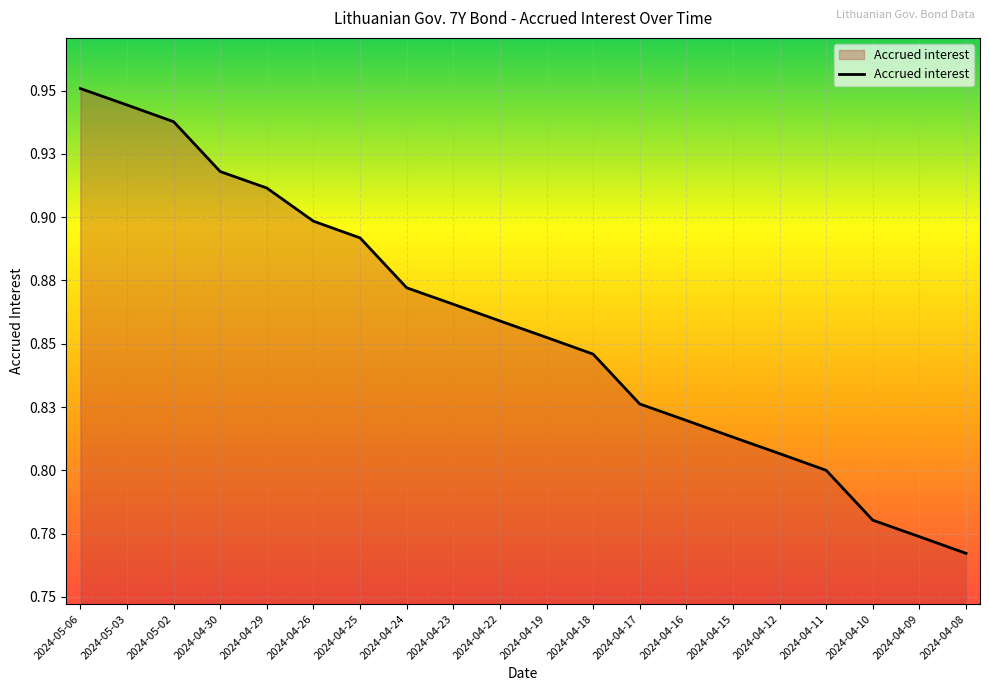

Is this an area chart (filled region under the line)?

Yes